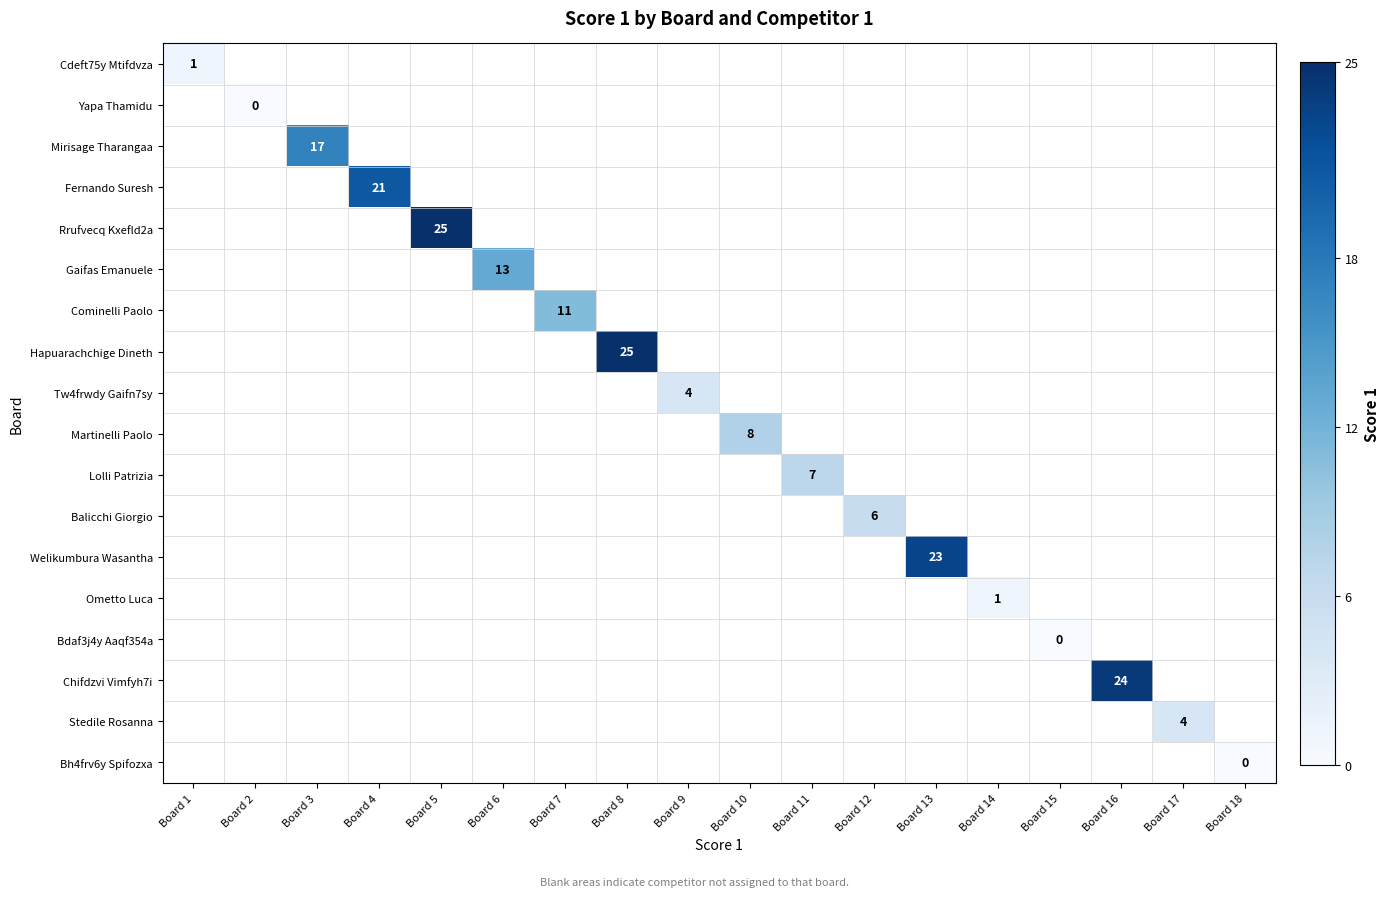

Is the value of Stedile Rosanna at Board 4 greater than the value of Hapuarachchige Dineth at Board 11?

No